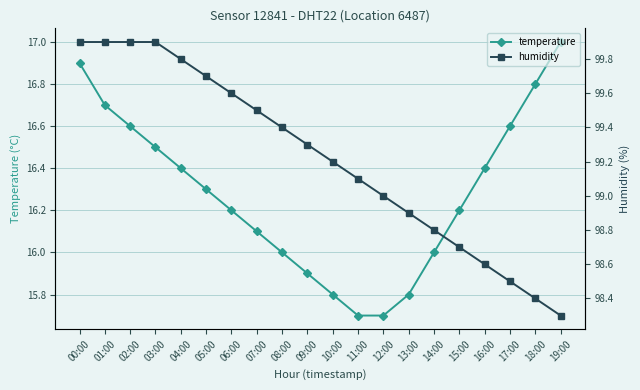

What is the sum of all humidity values?

1984.4